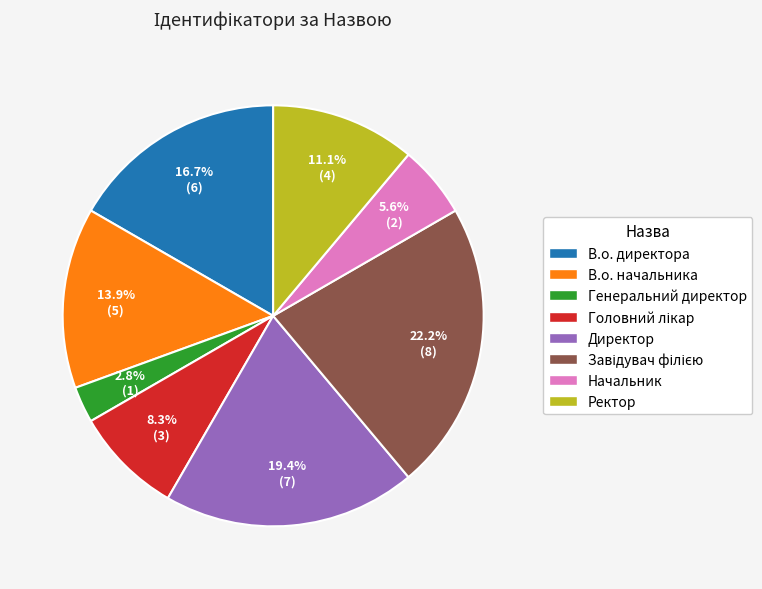

True or false: В.о. начальника accounts for 14% of the total.

True